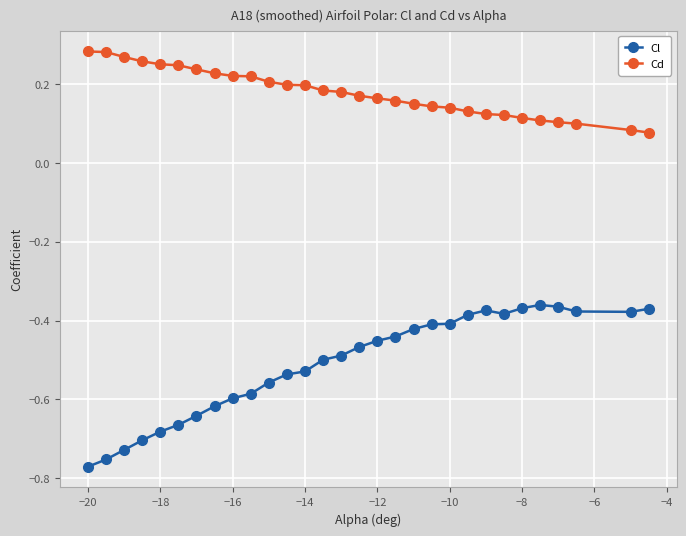

What is the sum of all Cd values?

5.4